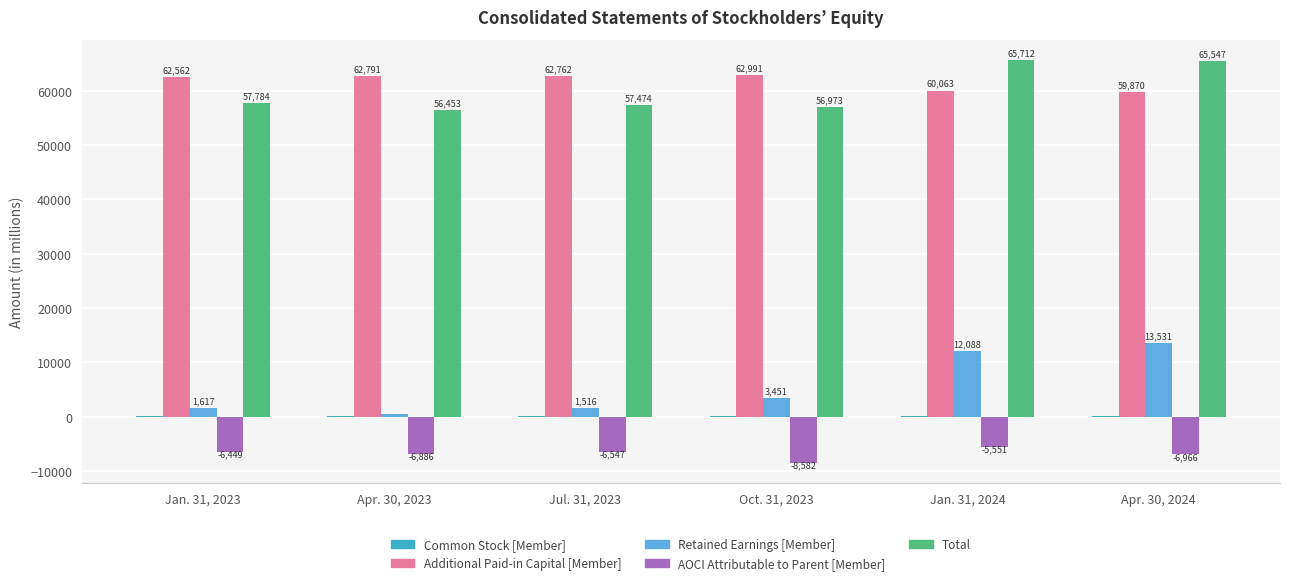

How many data points does each series have?

6